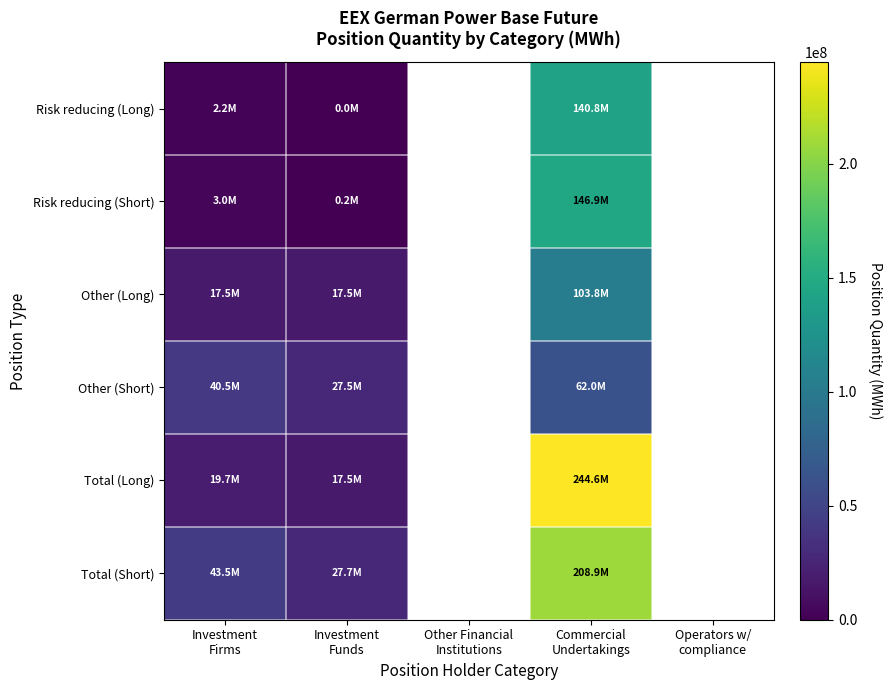

What is the difference between the maximum and minimum values in the Risk reducing (Short) series?

146763747.0